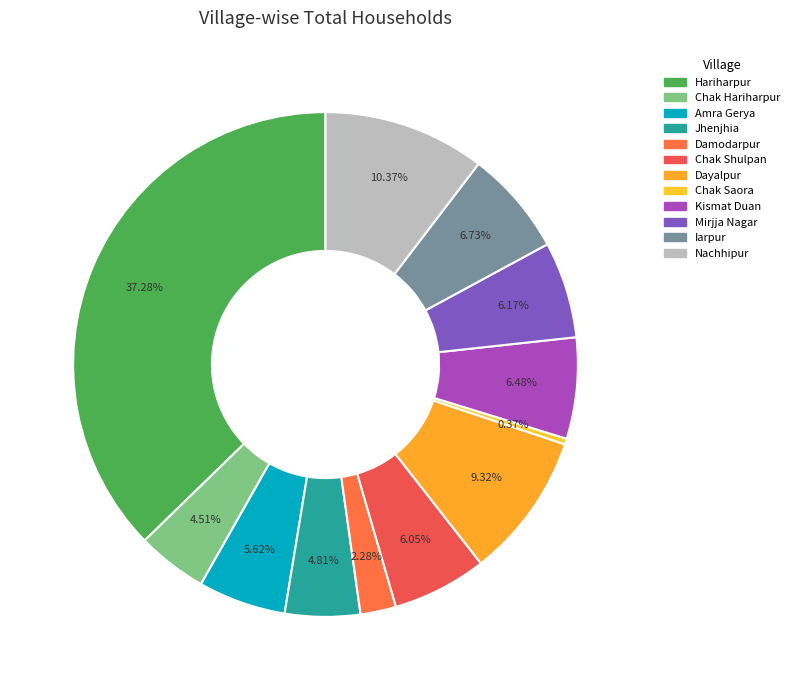

Count the number of slices in the pie.

12